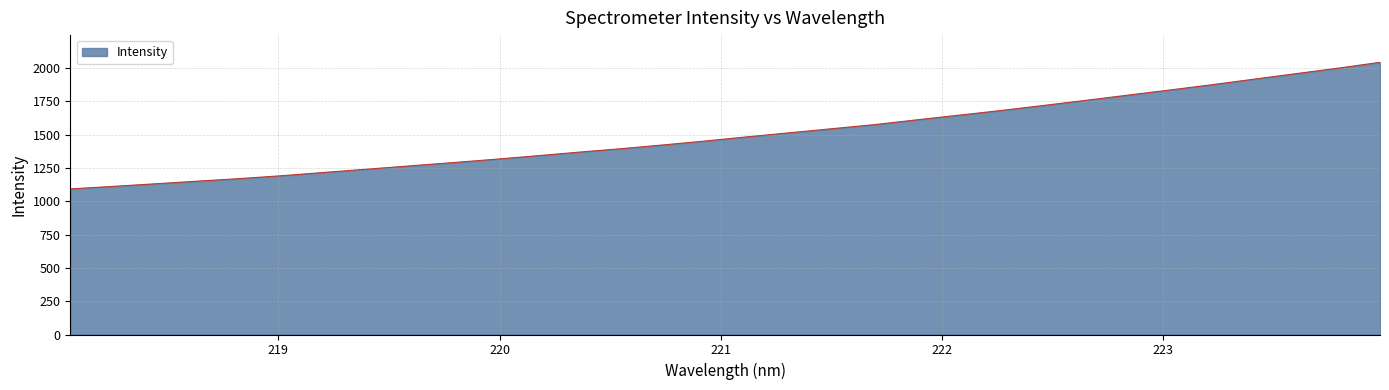

What is the smallest value displayed?

1093.0